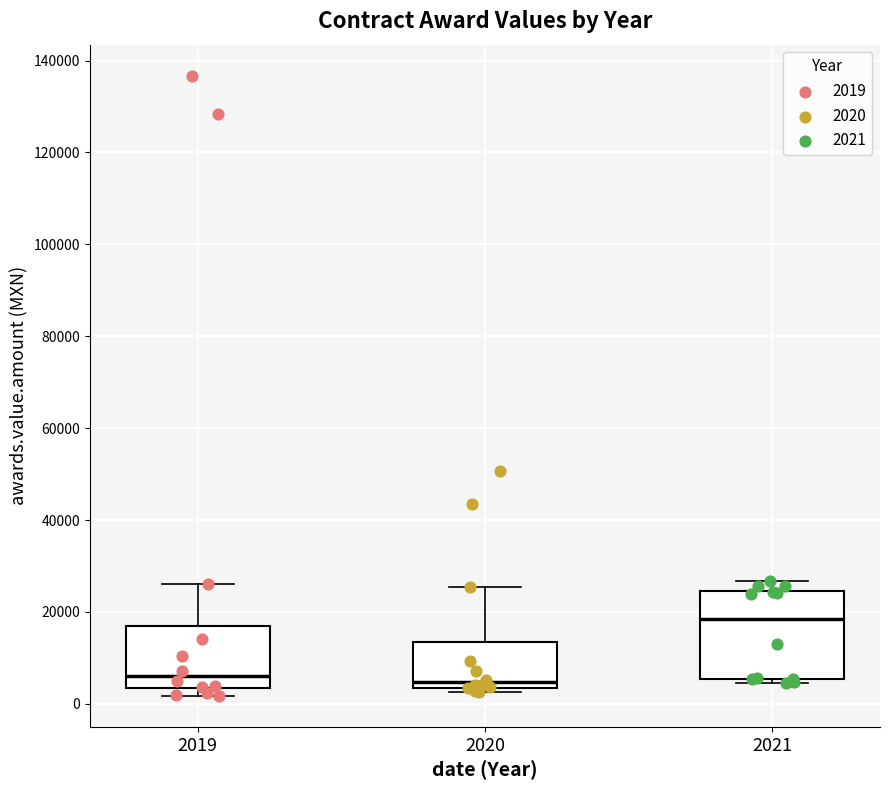

Comparing the boxes themselves (not the whiskers), which one is the tallest?

2021